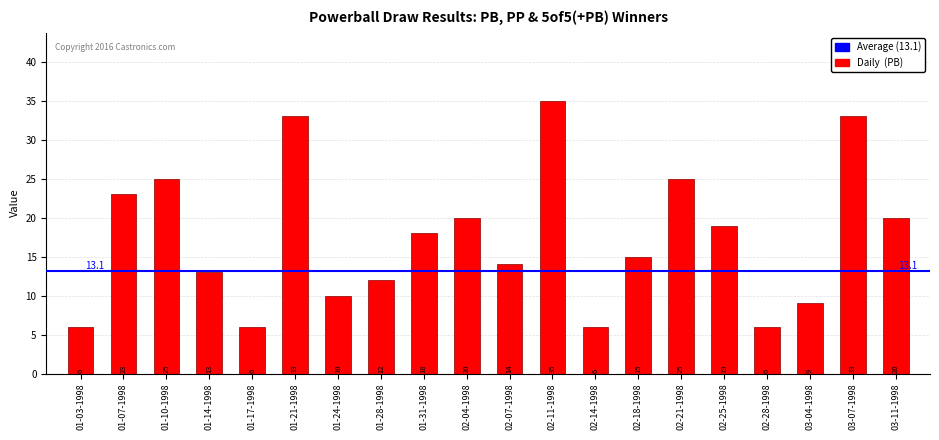

What is the difference between the values at 01-31-1998 and 02-11-1998?

17